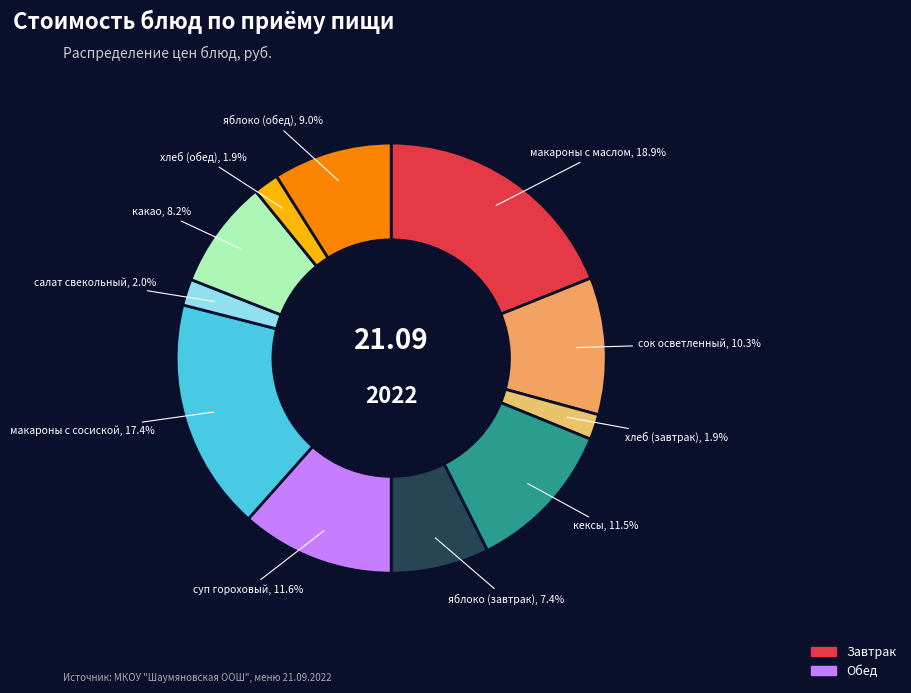

Count the number of slices in the pie.

11